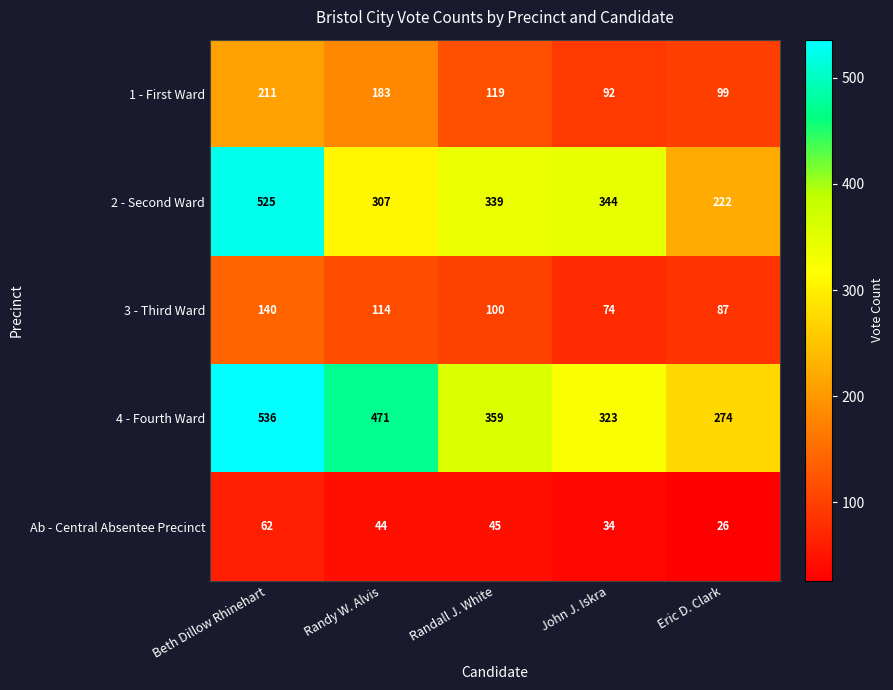

Rank the series at Eric D. Clark from lowest to highest value.

Ab - Central Absentee Precinct, 3 - Third Ward, 1 - First Ward, 2 - Second Ward, 4 - Fourth Ward